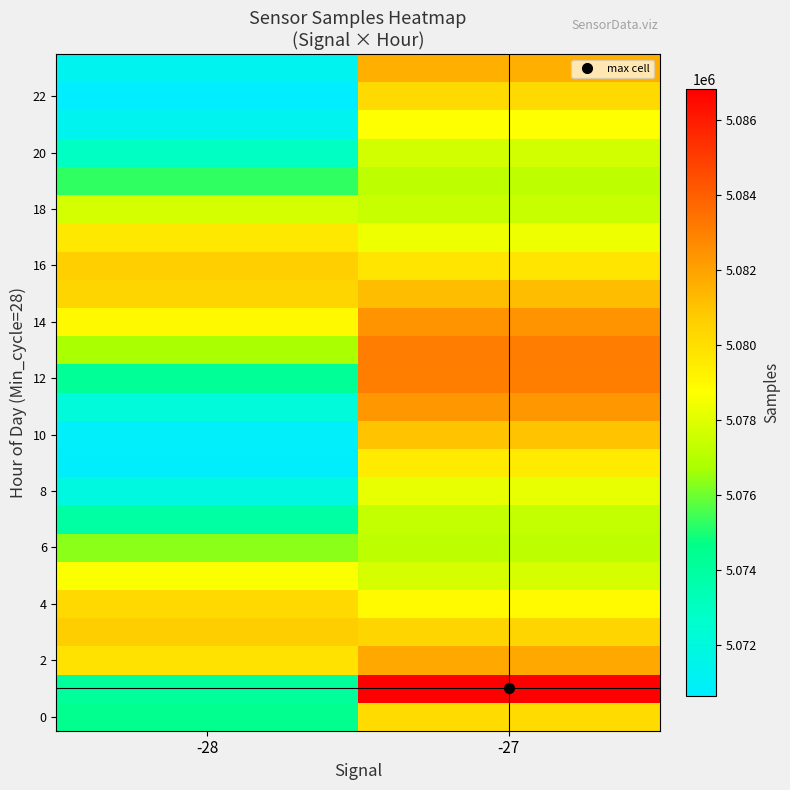

Which label corresponds to the smallest value in the chart?

-28